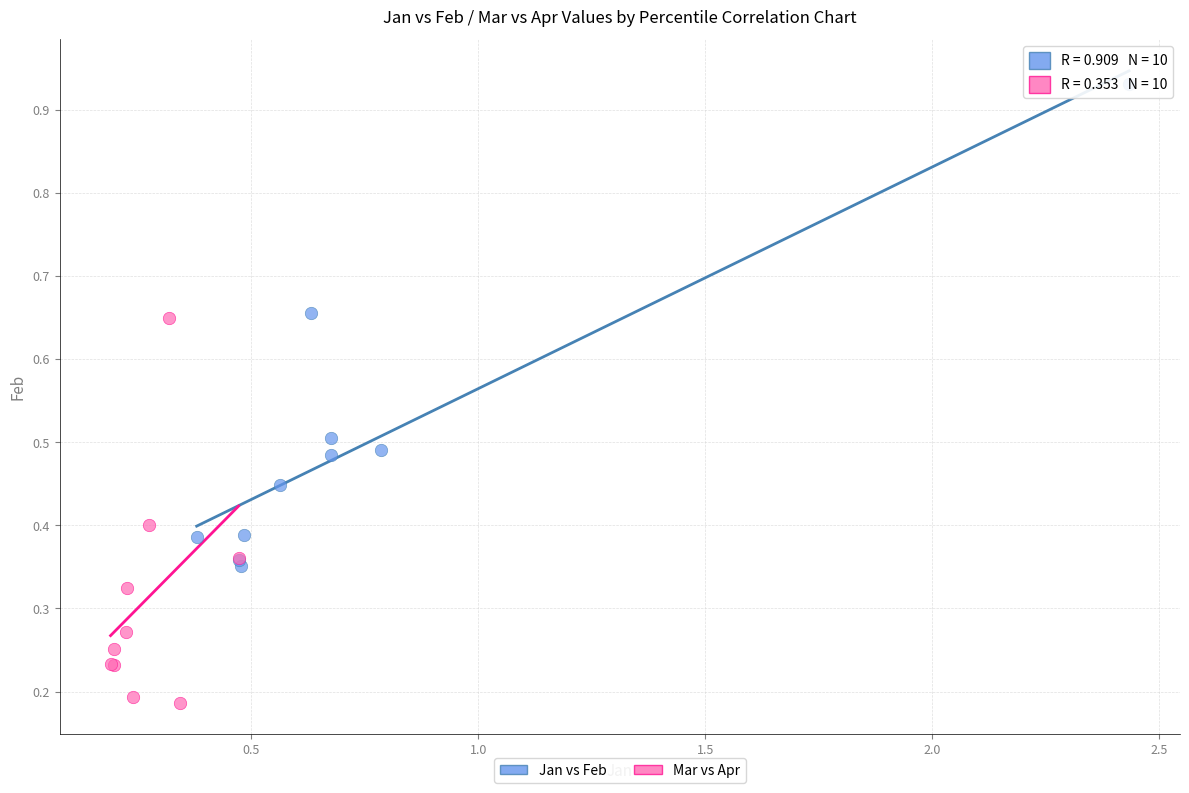

Which series has the widest spread of Y values?

Jan vs Feb